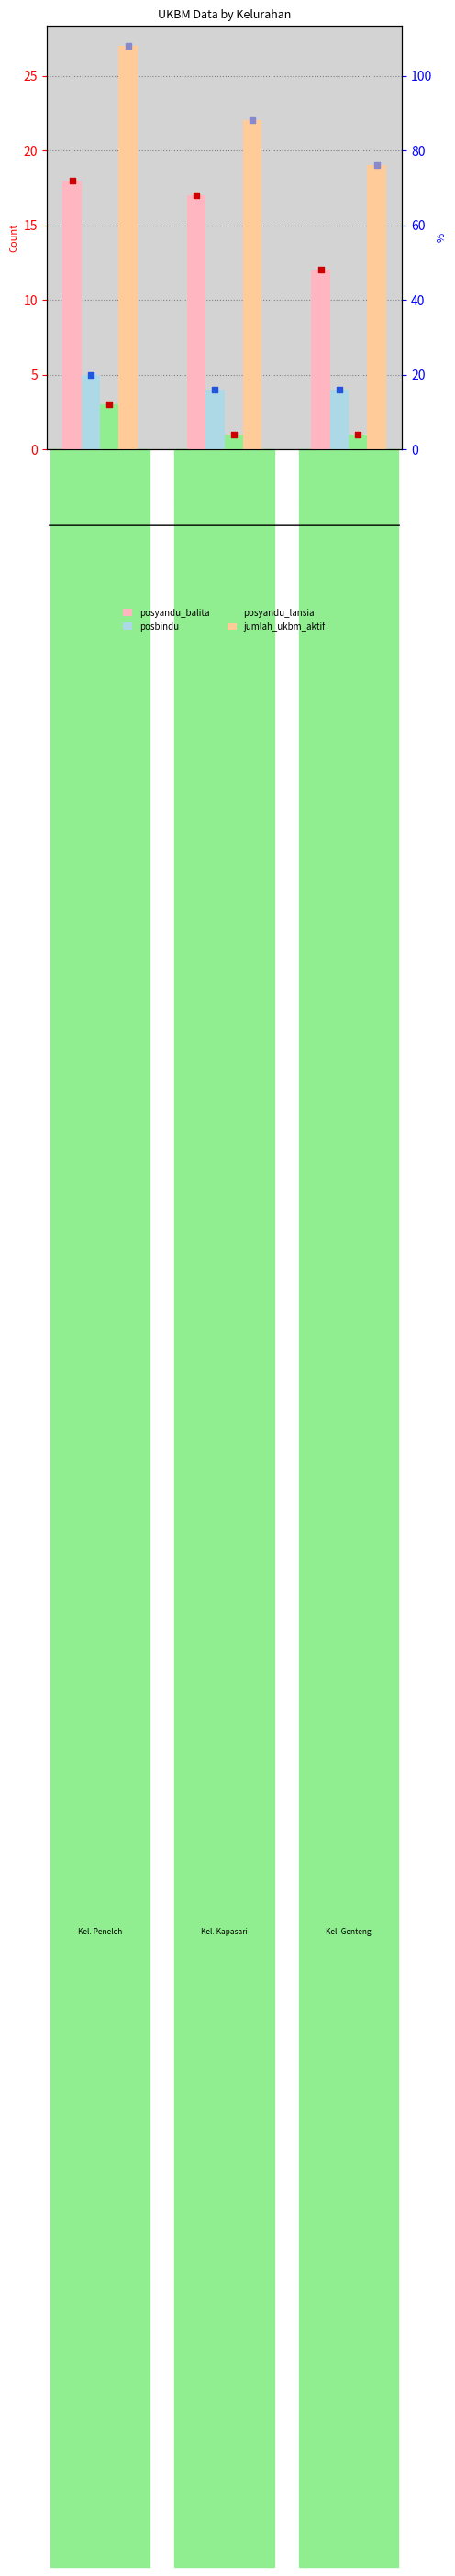

Which series contains the highest Y value?

jumlah_ukbm_aktif